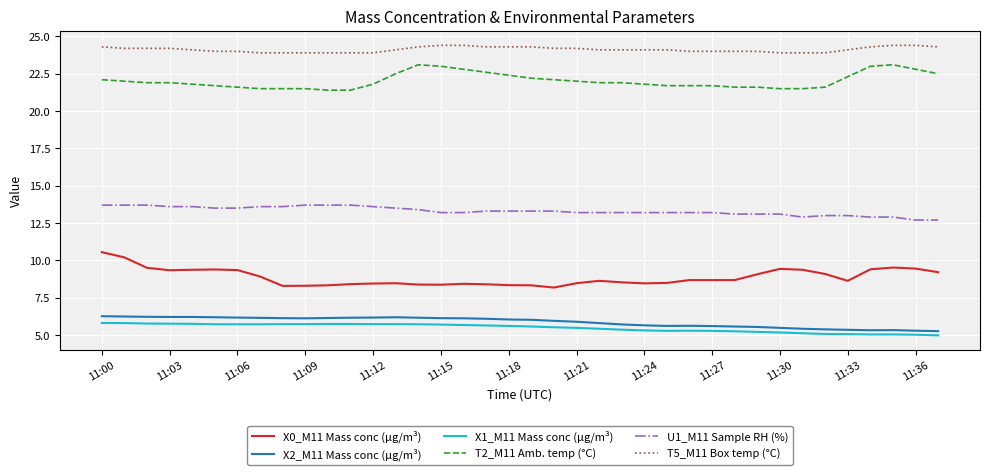

Which series has the largest total across all categories?

T5_M11 Box temp (°C)